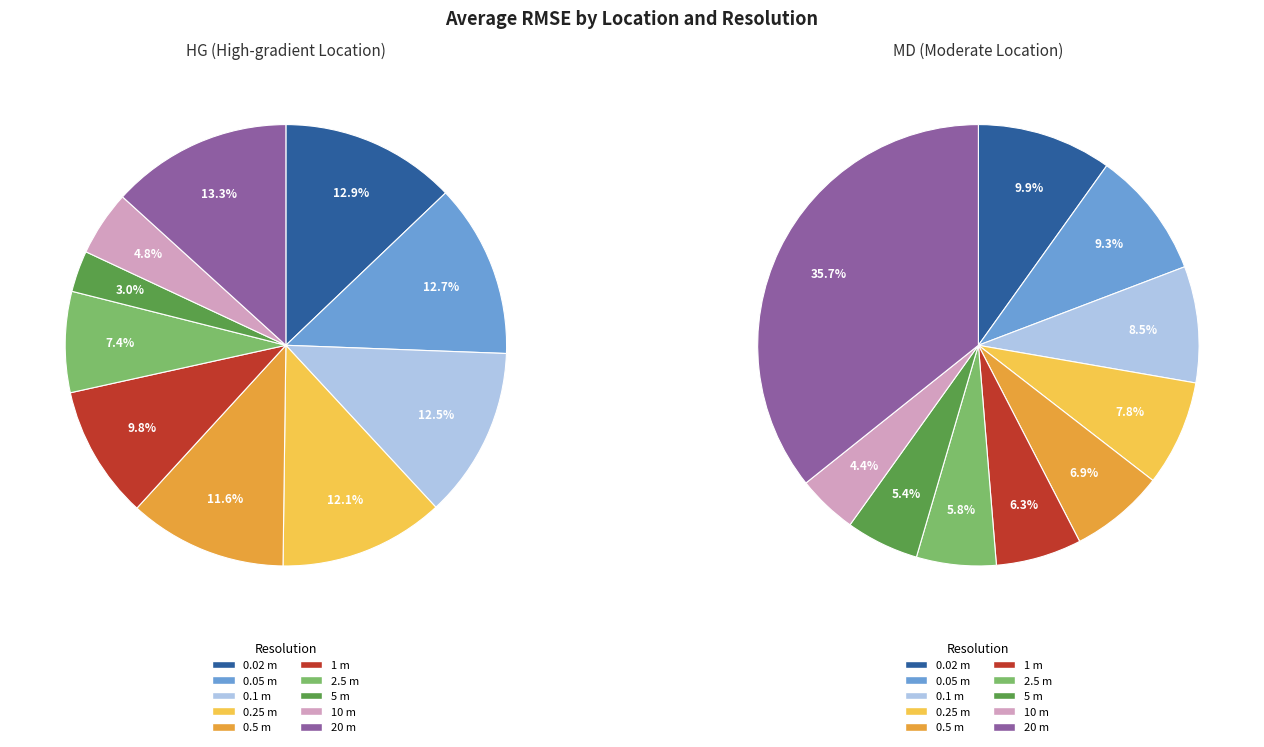

Is the sum of MD 2.5 and MD 10 greater than half?

No